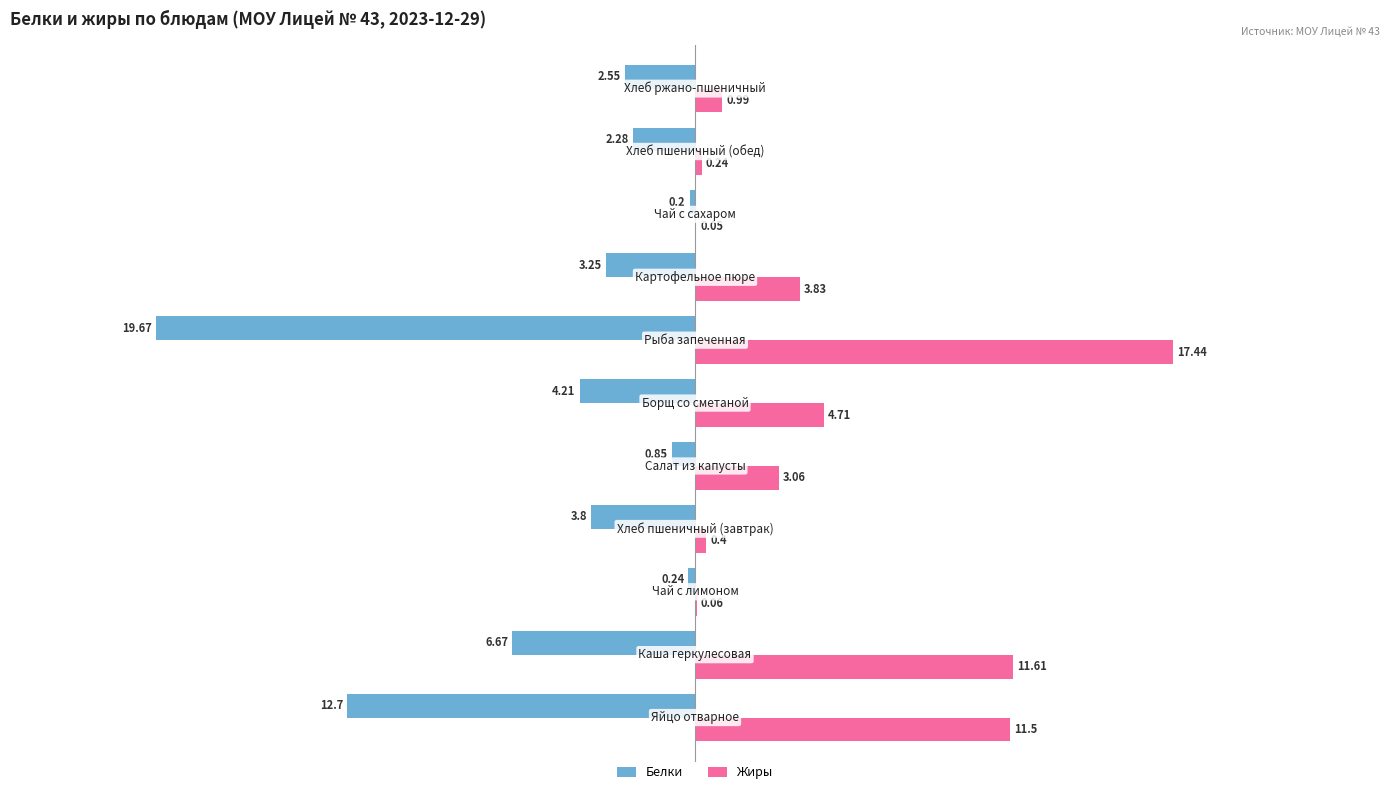

What is the sum of all Белки values?

-56.4